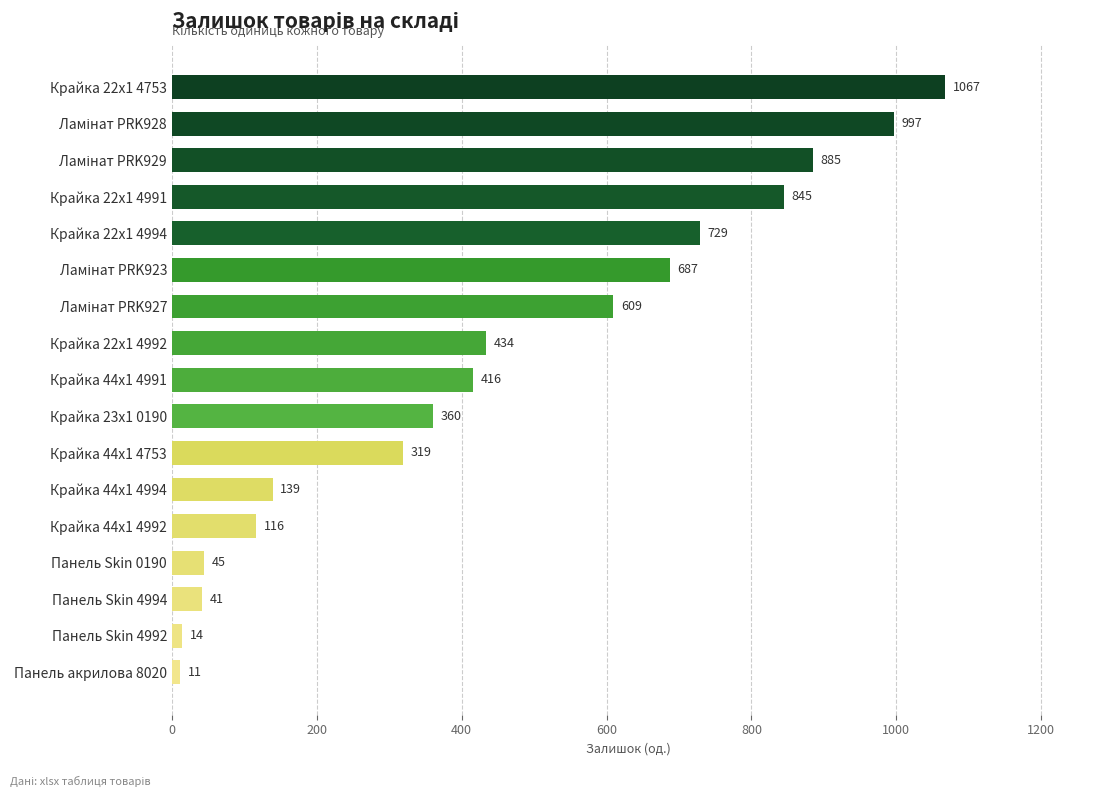

What value does the data have at Панель акрилова 8020, to the nearest 10?

10